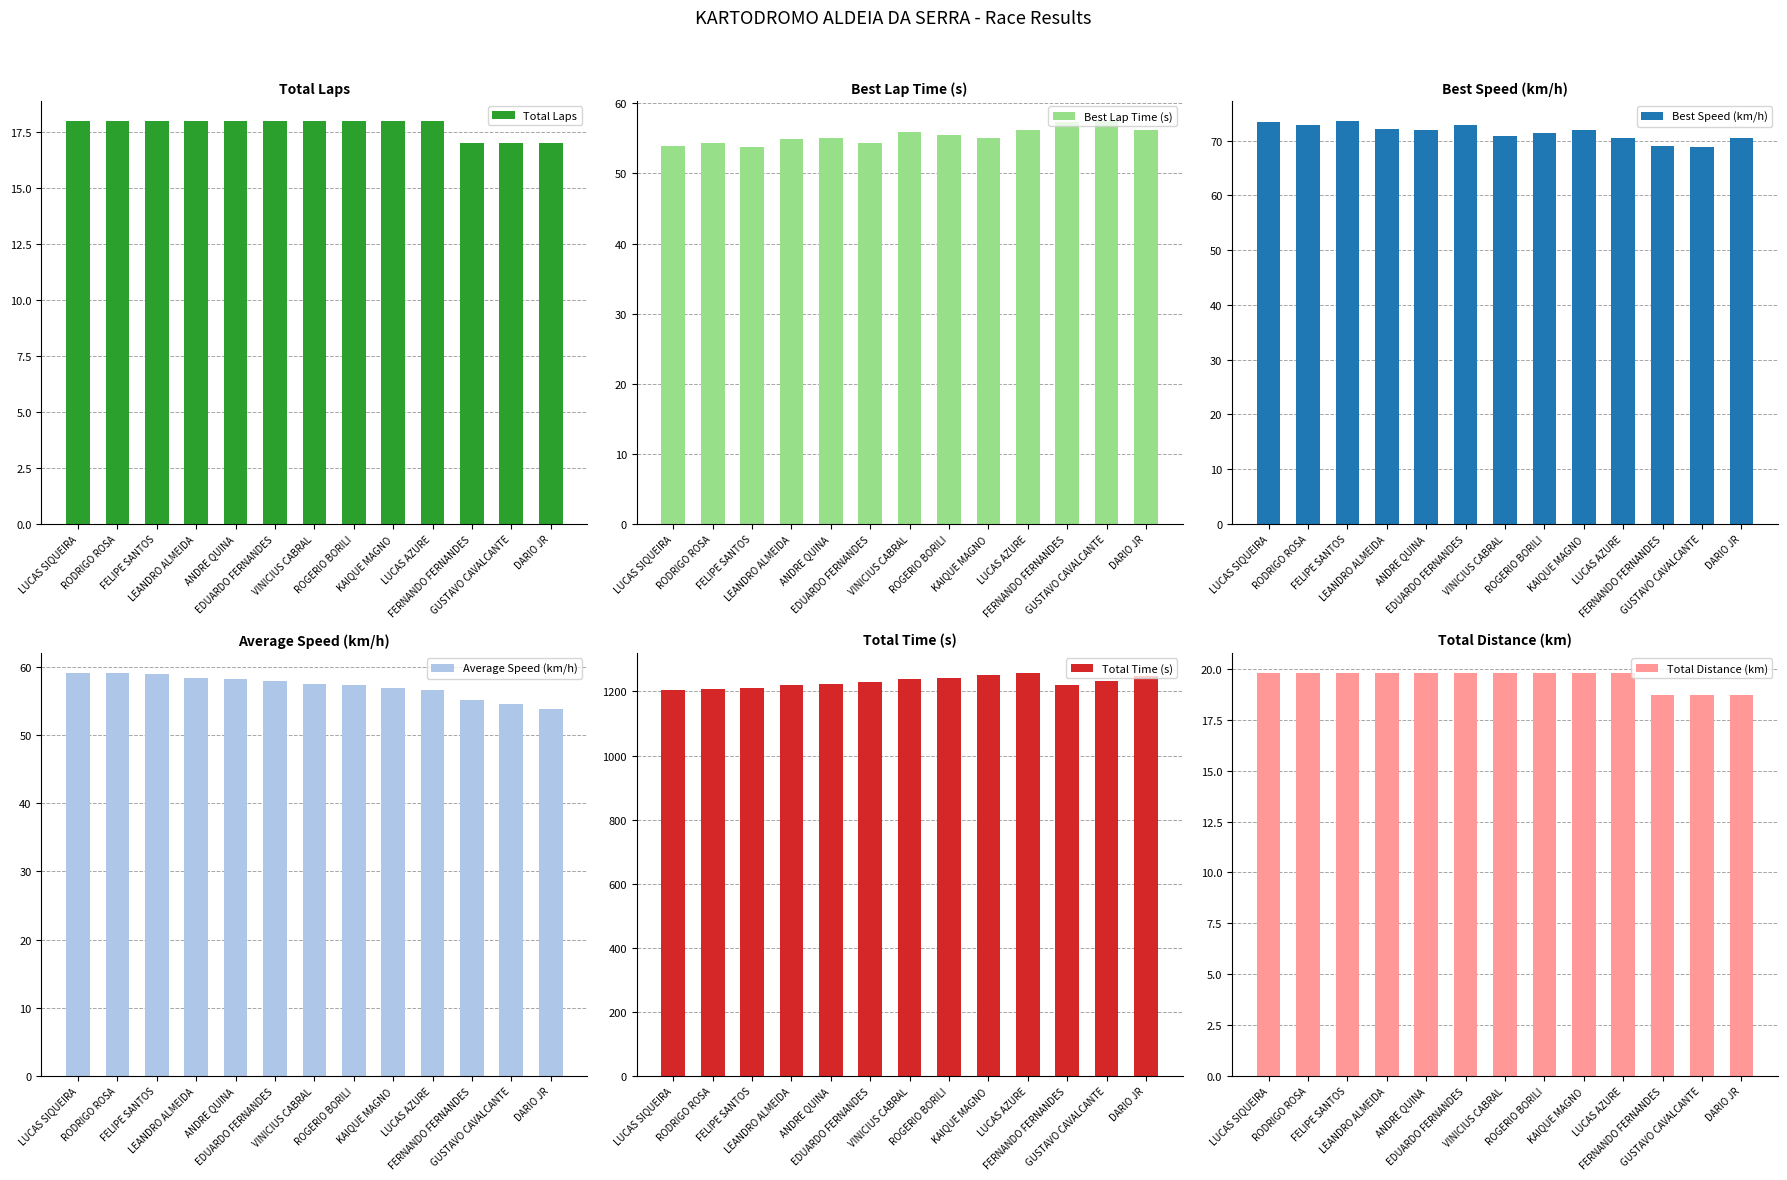

Which category has the lowest value across all series?

FERNANDO FERNANDES